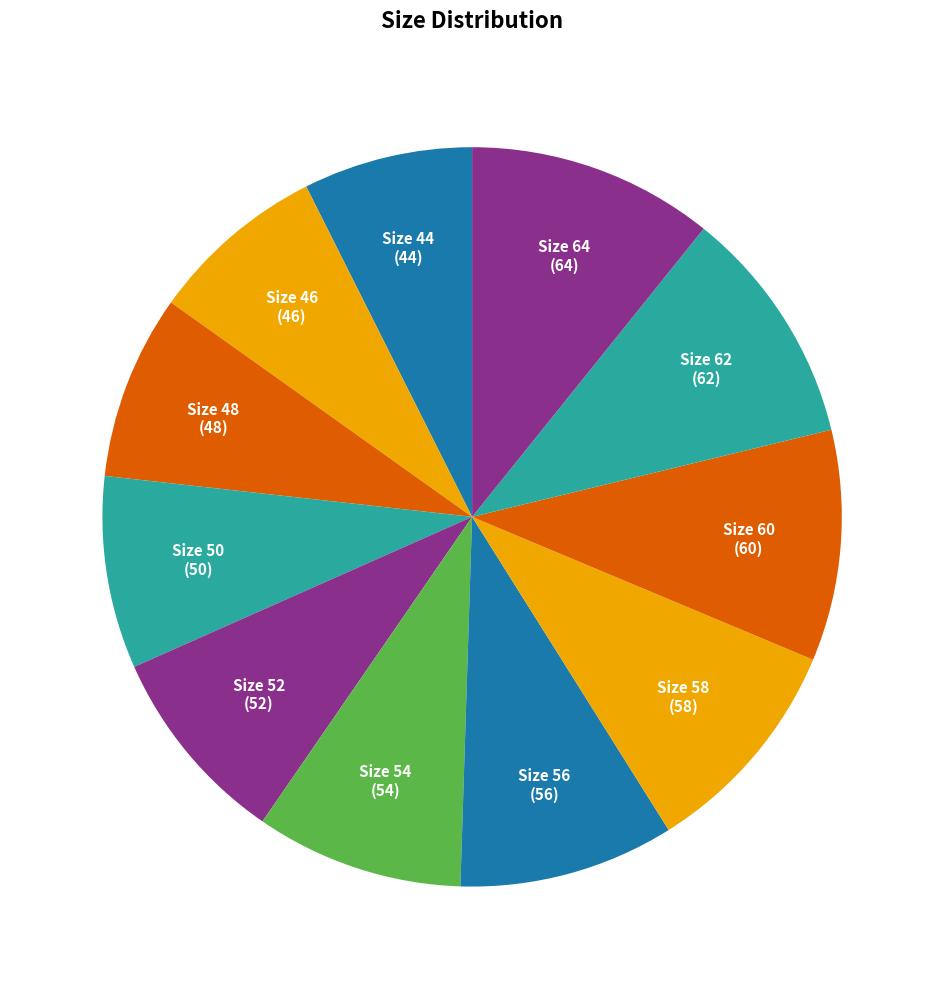

Count the number of slices in the pie.

11